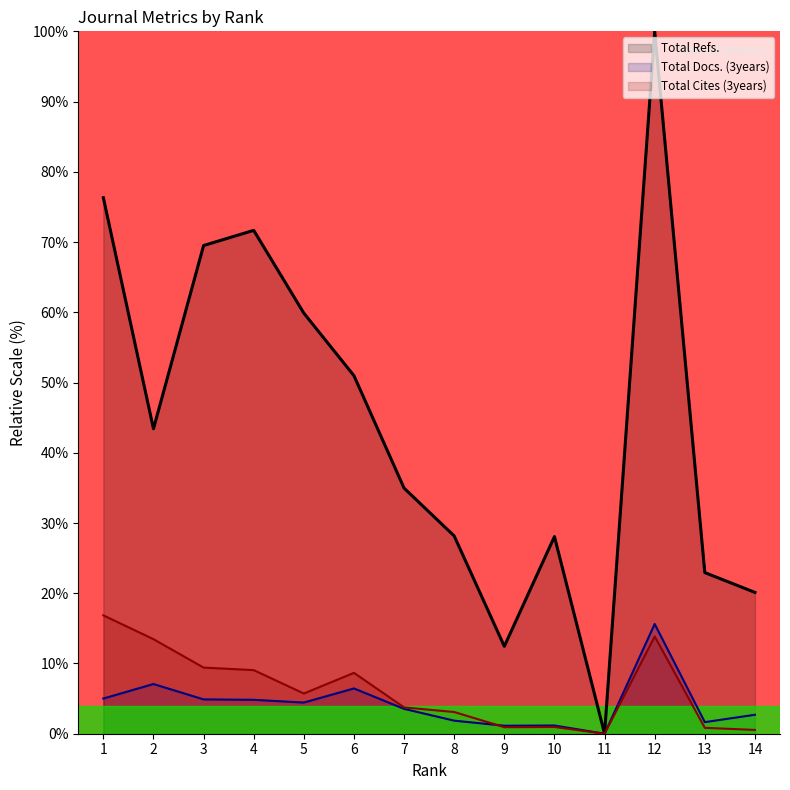

What is the approximate value of Total Docs. (3years) at 6?

6.4